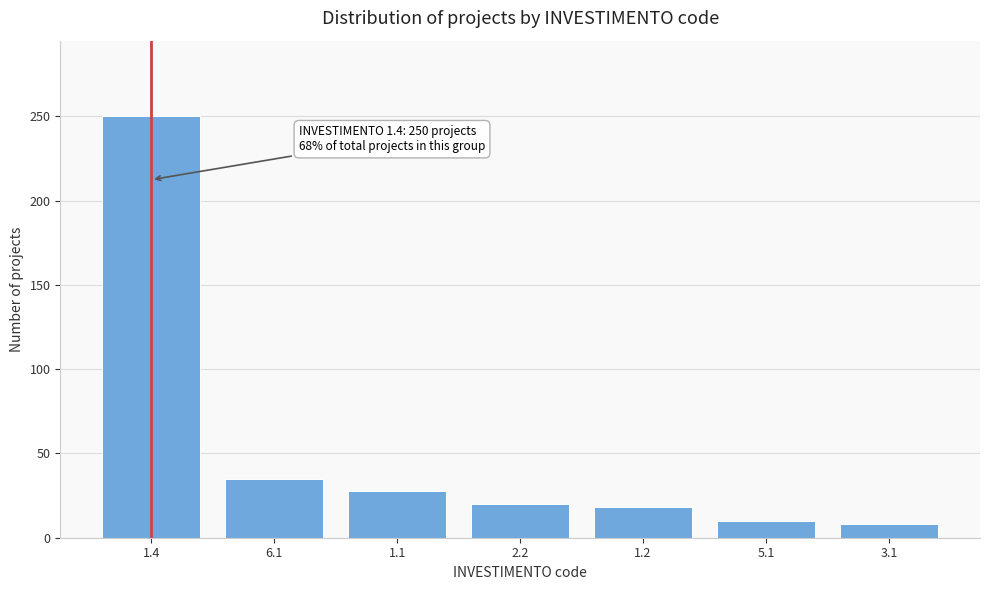

Reading left to right, transcribe all the data shown in this chart.

250	35	28	20	18	10	8